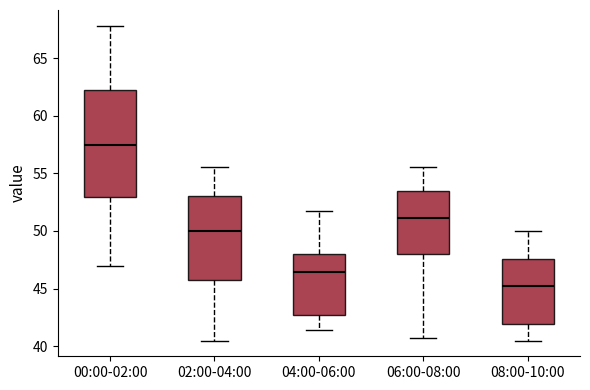

Reading left to right, transcribe this box plot: for each box, give where its median line is, the range the box spans, and where its two whiskers end, as read against the y-axis. The values are not printed on the chart, so give them approximately, as read against the axis.

00:00-02:00: median 57.5, box 53.0 to 62.0, whiskers 47.0 to 68.0
02:00-04:00: median 50.0, box 46.0 to 53.0, whiskers 40.5 to 55.5
04:00-06:00: median 46.5, box 42.5 to 48.0, whiskers 41.5 to 52.0
06:00-08:00: median 51.0, box 48.0 to 53.5, whiskers 41.0 to 55.5
08:00-10:00: median 45.0, box 42.0 to 47.5, whiskers 40.5 to 50.0